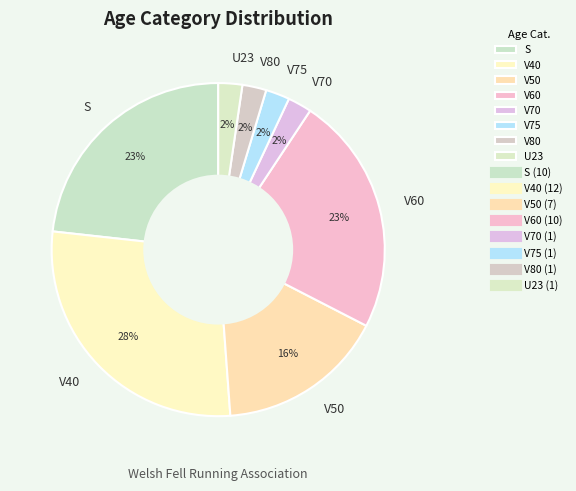

To the nearest percent, what percentage of the pie is U23?

2%